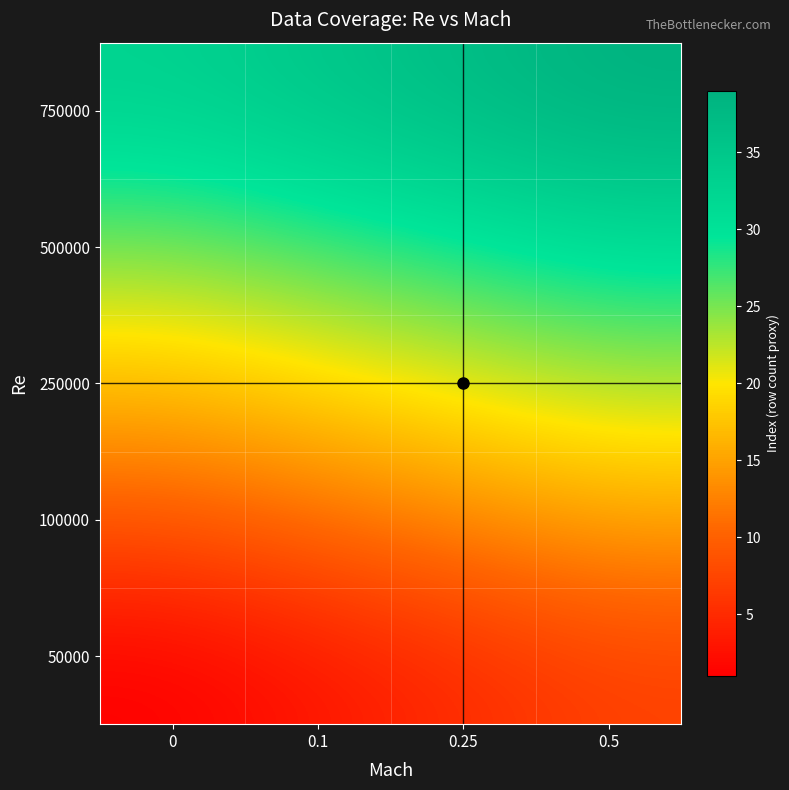

Rank the series by their maximum value, from lowest to highest.

50000, 100000, 250000, 500000, 750000